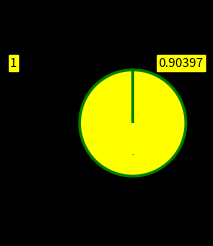

To the nearest percent, what is the combined percentage of 8 and 7?

100%